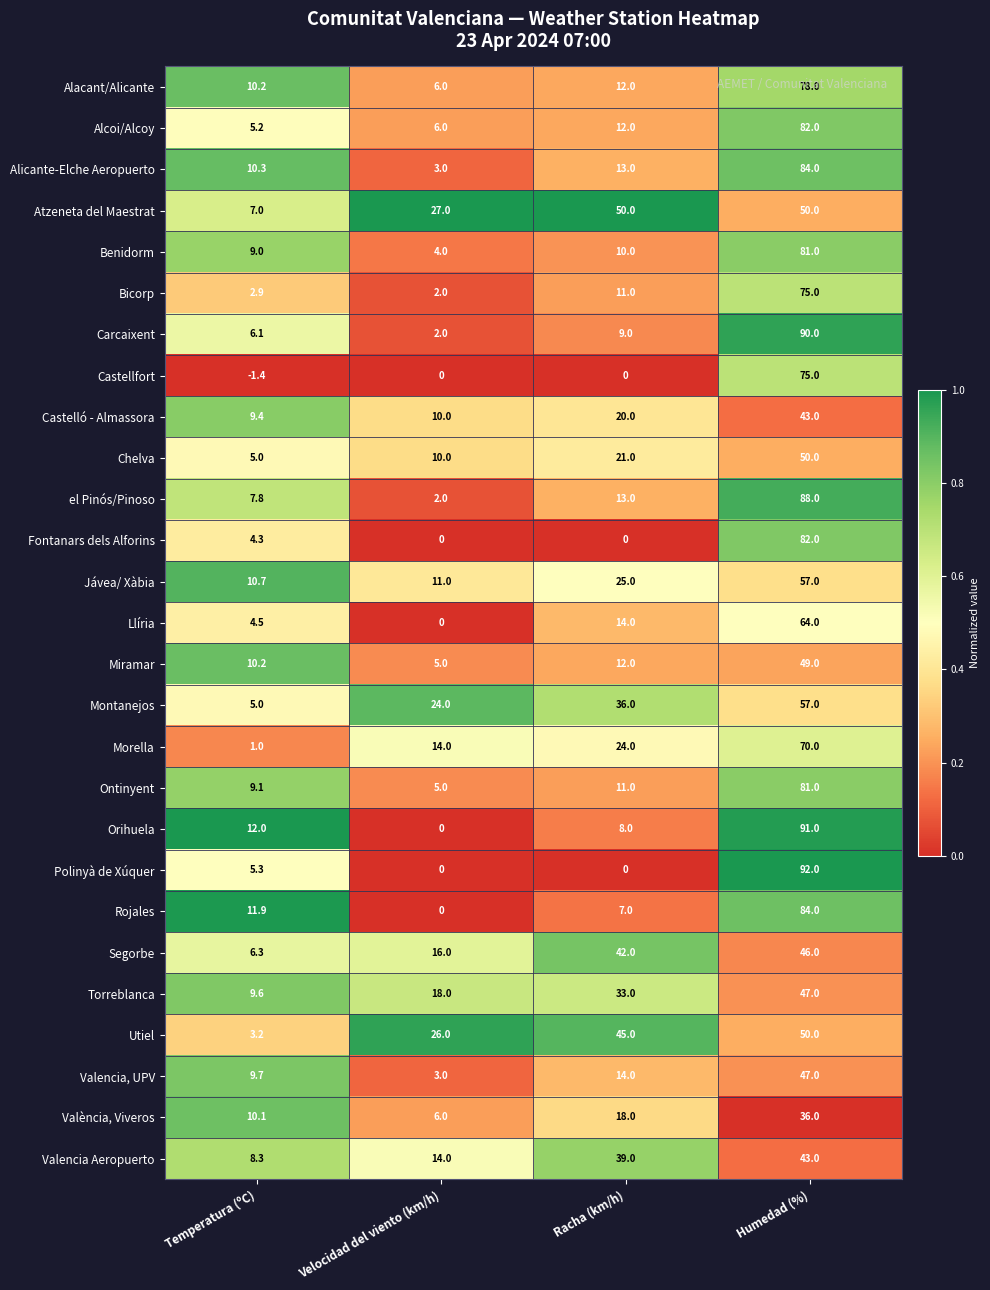

Which series has the largest total across all categories?

Atzeneta del Maestrat